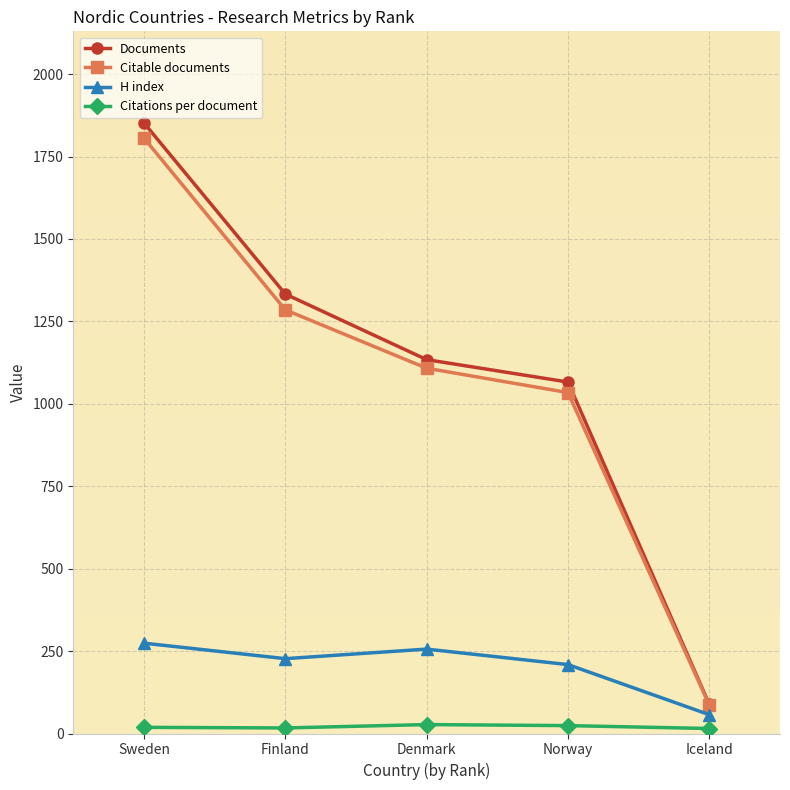

True or false: Citations per document and Citable documents intersect in this chart.

False